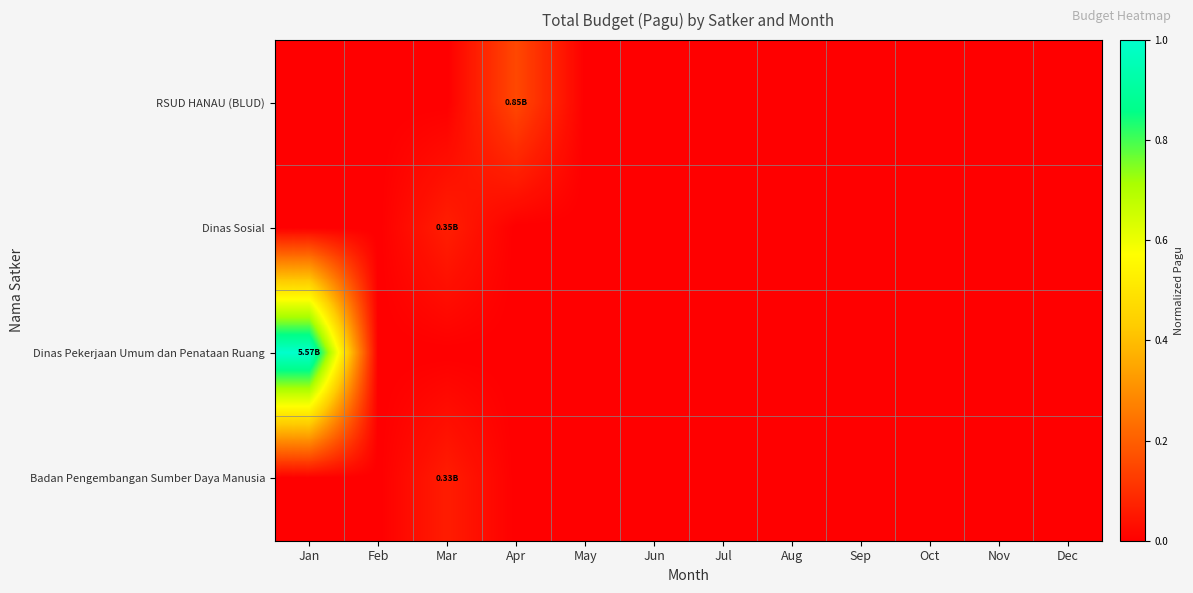

What is the greatest value displayed?

1.0